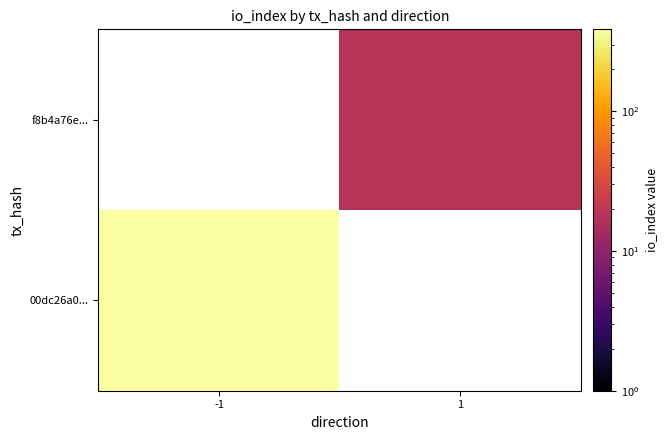

Read the 00dc26a0... value at -1.

387.0